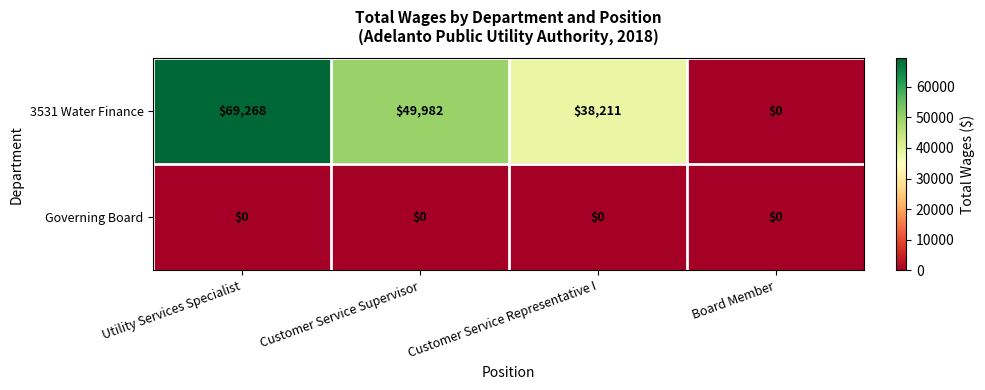

Rank the series by their maximum value, from lowest to highest.

Governing Board, 3531 Water Finance